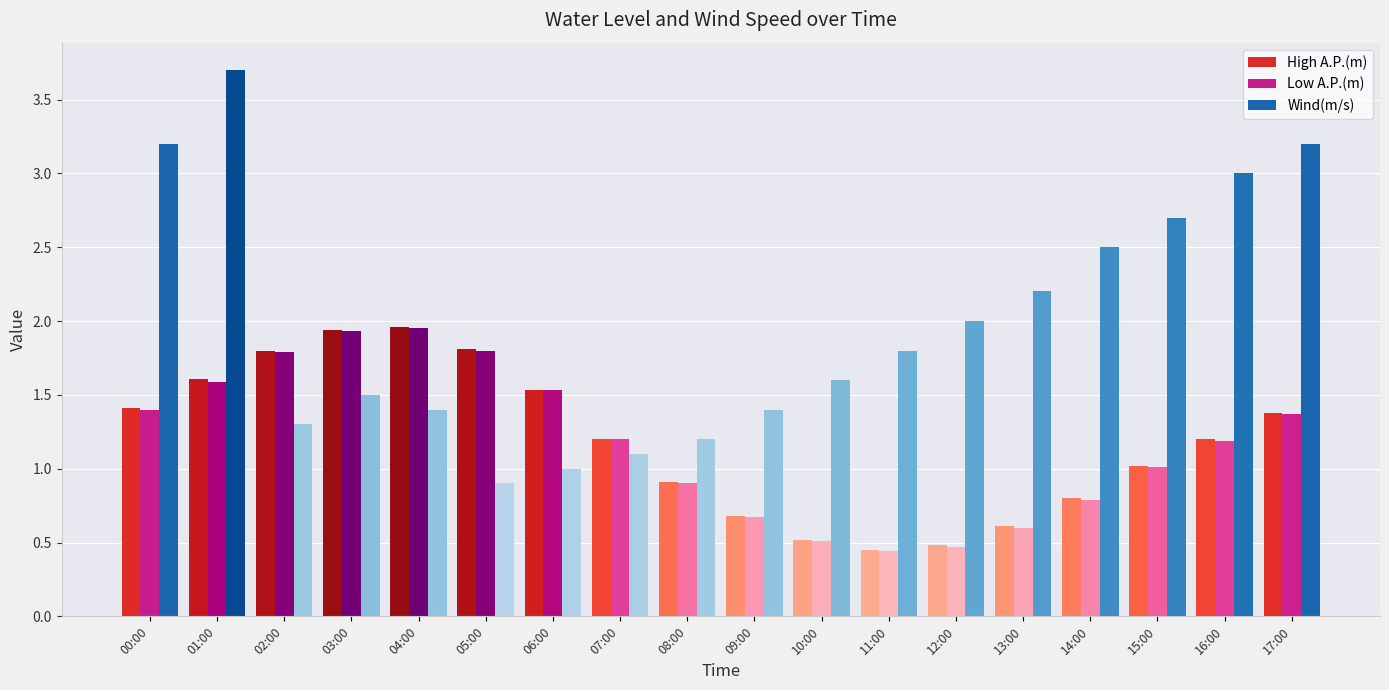

How many series are shown in this chart?

3